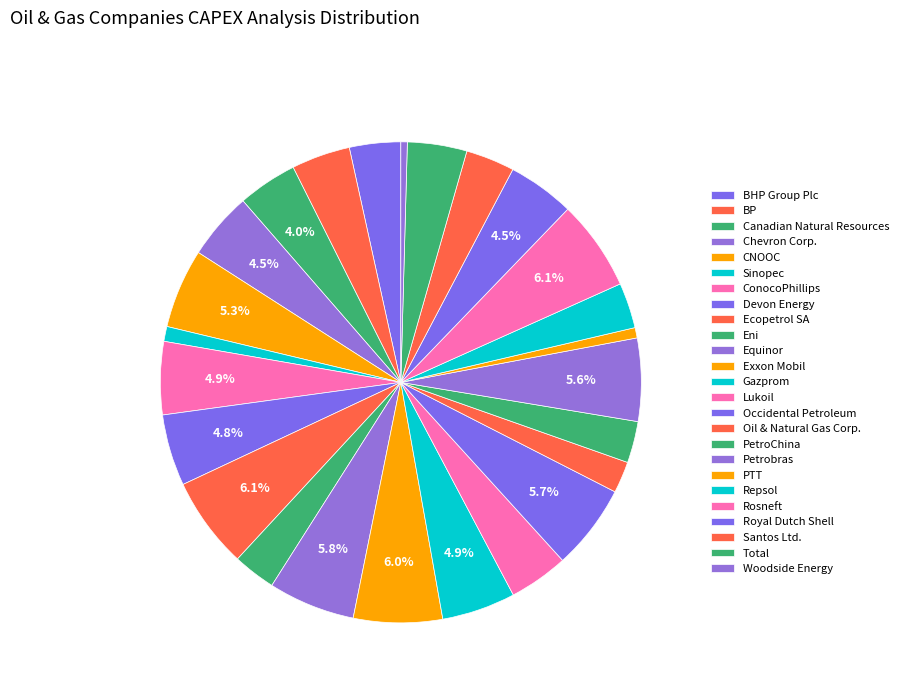

How many slices are in this pie chart?

25